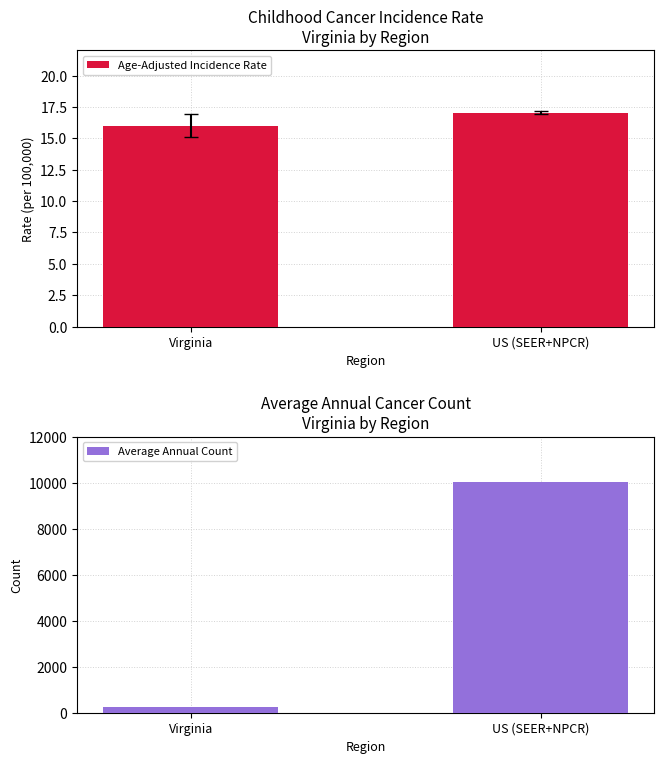

What is the difference between the maximum and minimum values in the Age-Adjusted Incidence Rate series?

1